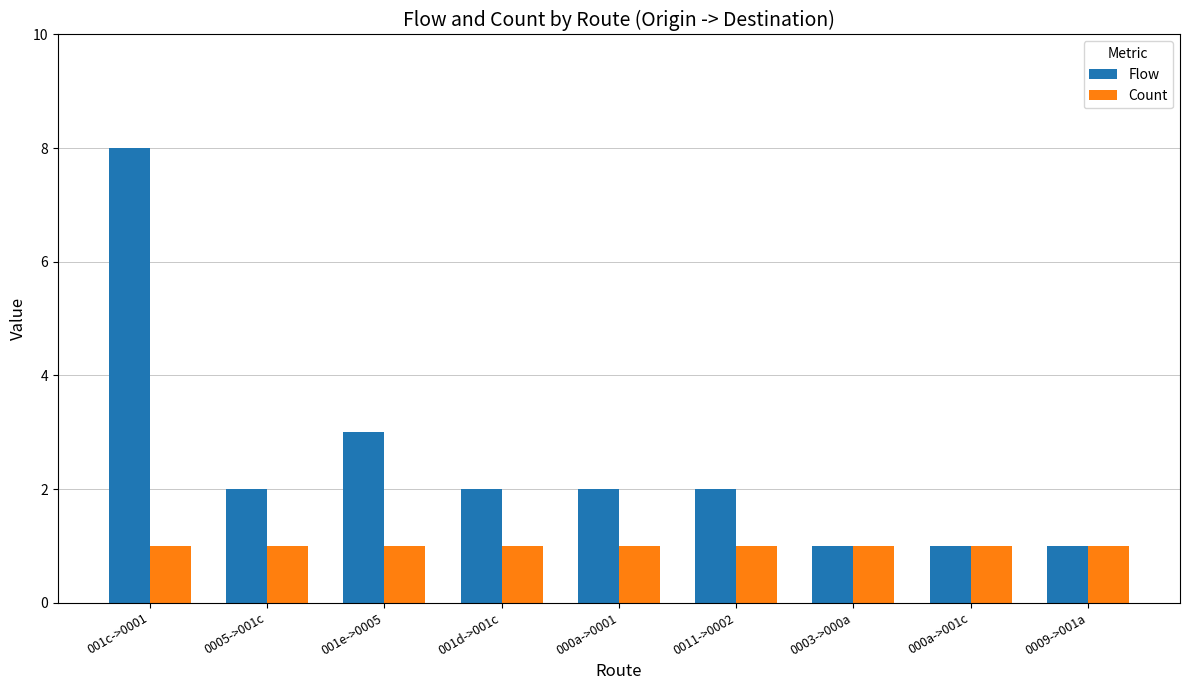

How many categories are shown in the chart?

9